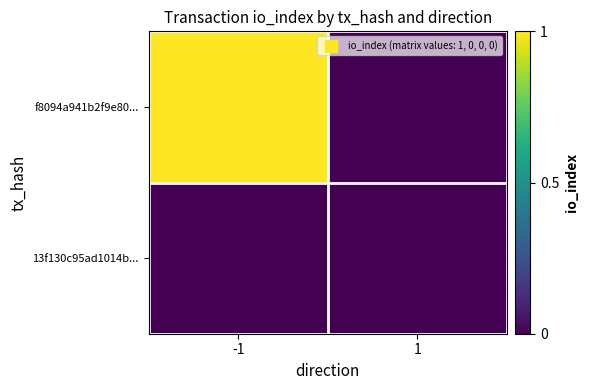

Between -1 and 1, which series saw the biggest shift?

f8094a941b2f9e80...